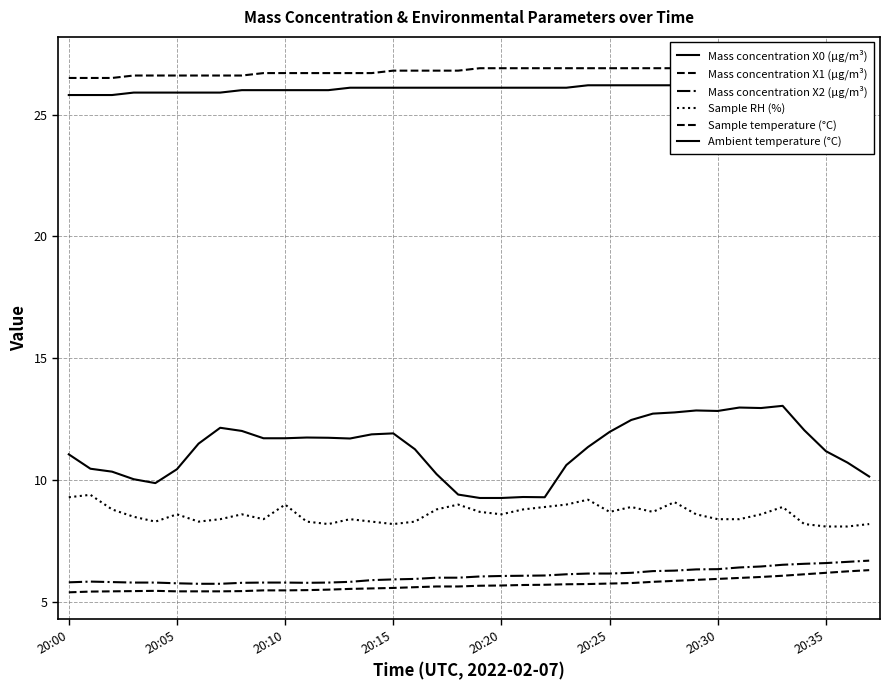

Which series has the largest total across all categories?

Sample temperature (°C)